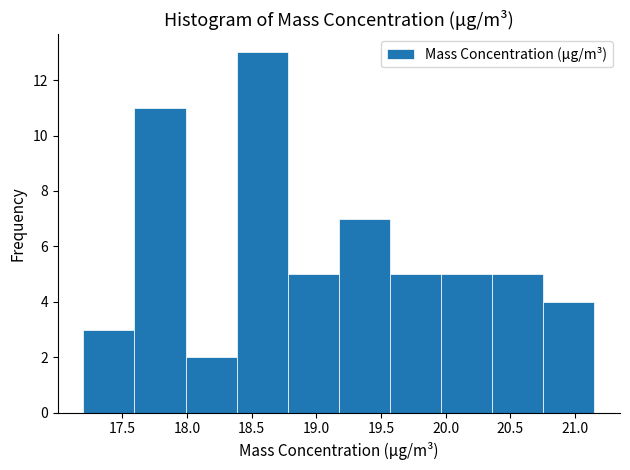

Reading left to right, list every bar in this chart as the range it spans on the x-axis followed by its height. Neither the bar edges nor the heights are printed on the chart, so give them approximately, as read against the axes.

17.200 to 17.595: 3
17.595 to 17.990: 11
17.990 to 18.385: 2
18.385 to 18.780: 13
18.780 to 19.175: 5
19.175 to 19.570: 7
19.570 to 19.965: 5
19.965 to 20.360: 5
20.360 to 20.755: 5
20.755 to 21.150: 4